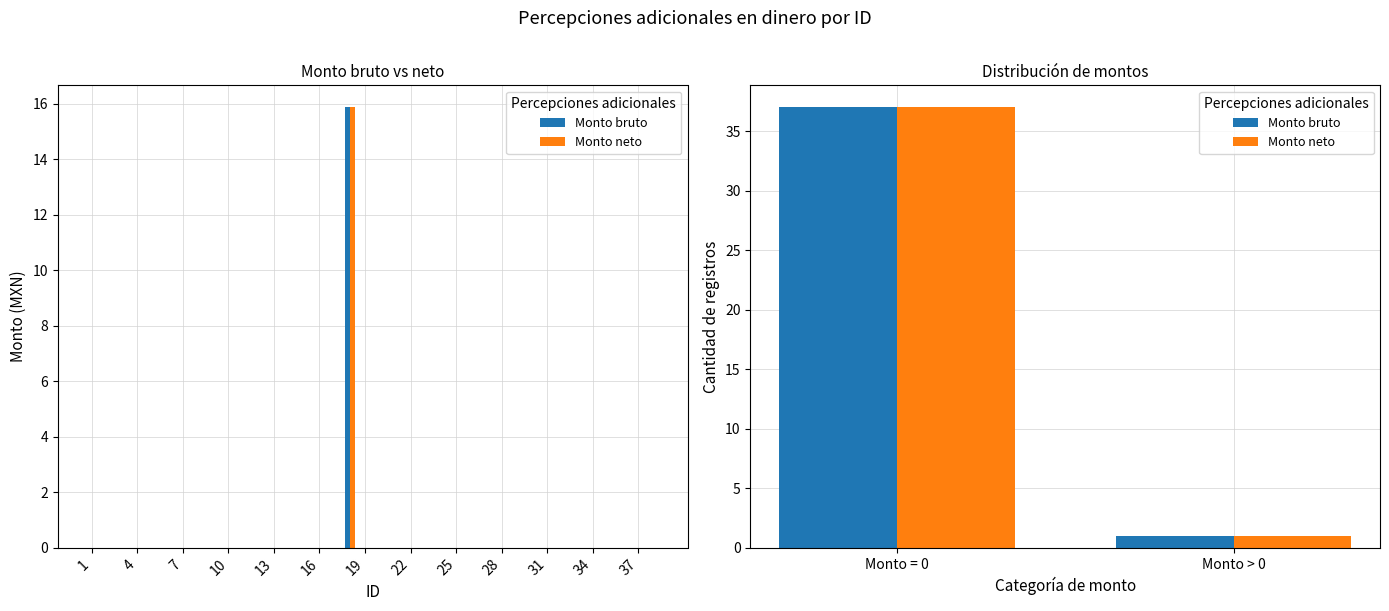

Which has a higher value, Monto = 0 or Monto > 0?

Monto = 0